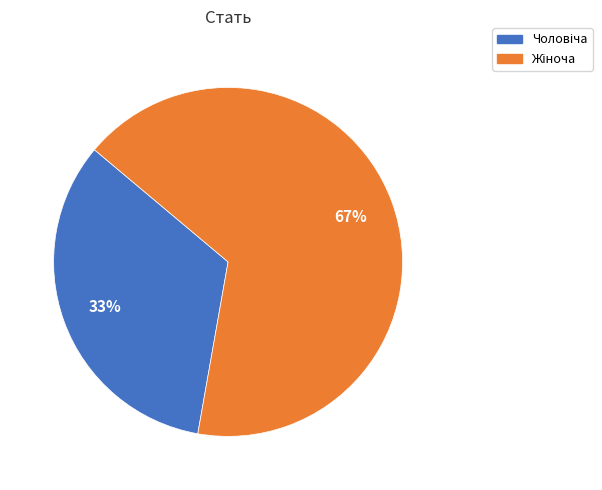

How many slices are in this pie chart?

2